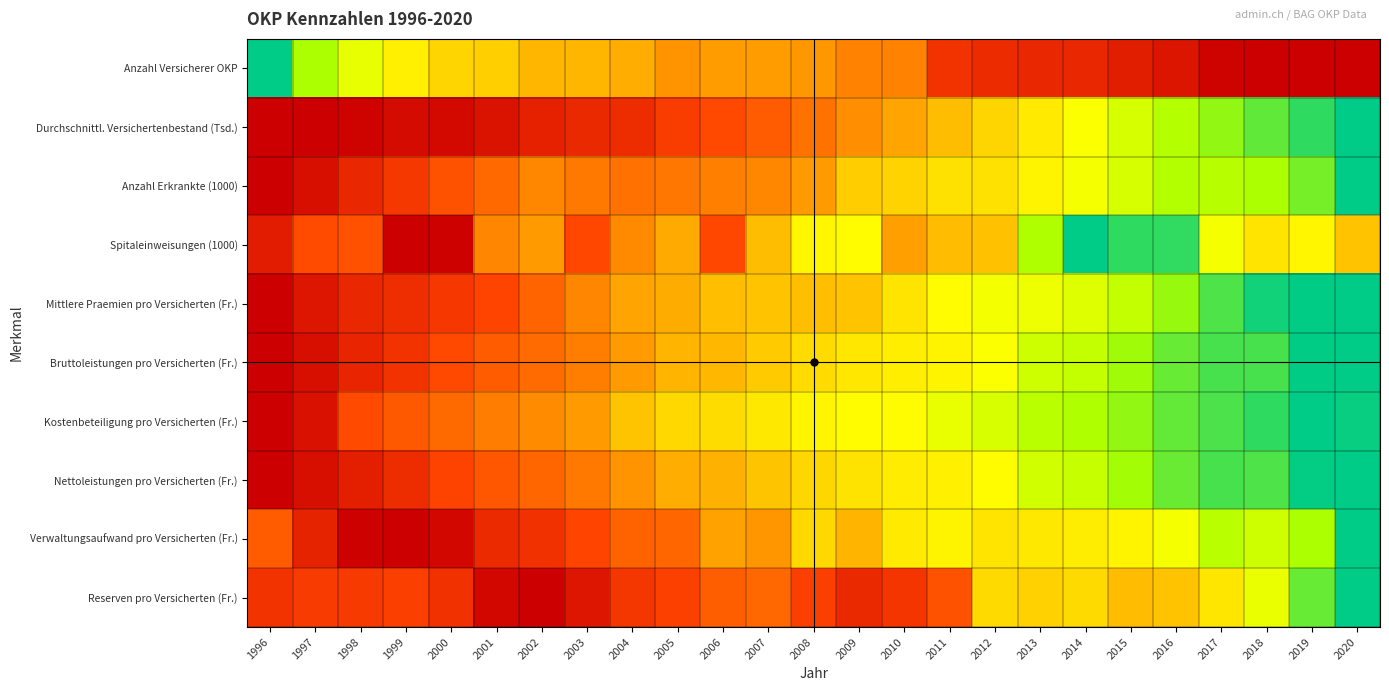

At which category does the chart reach its peak across all series?

1996